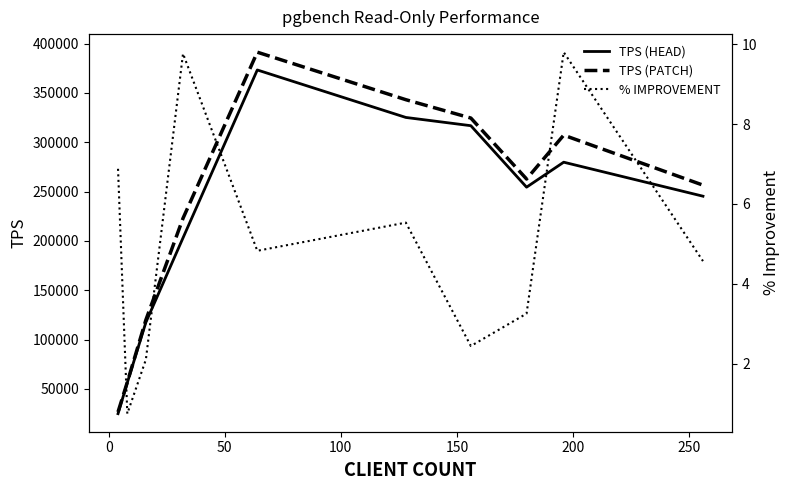

What is the minimum value for TPS (HEAD)?

24940